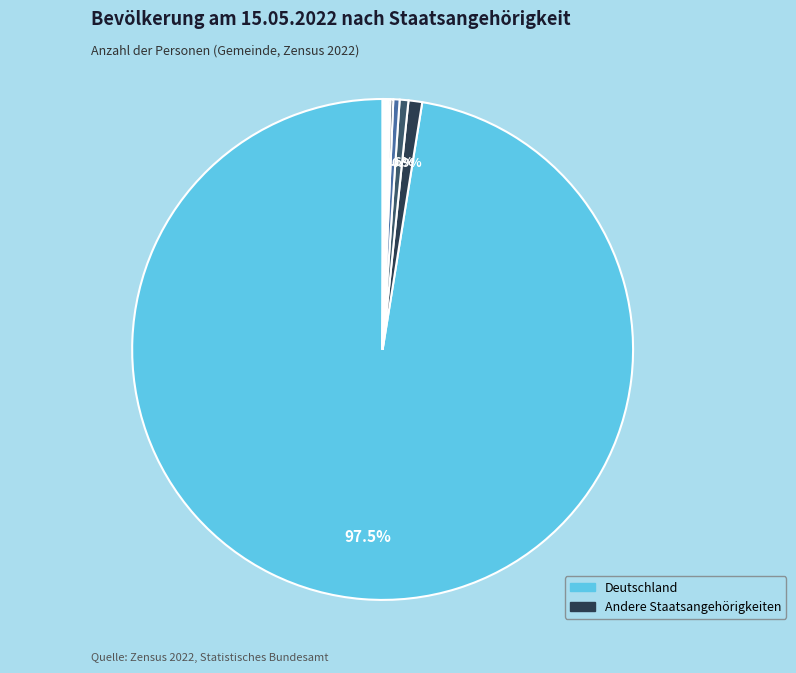

Is it true that Deutschland is 99% of the pie?

False